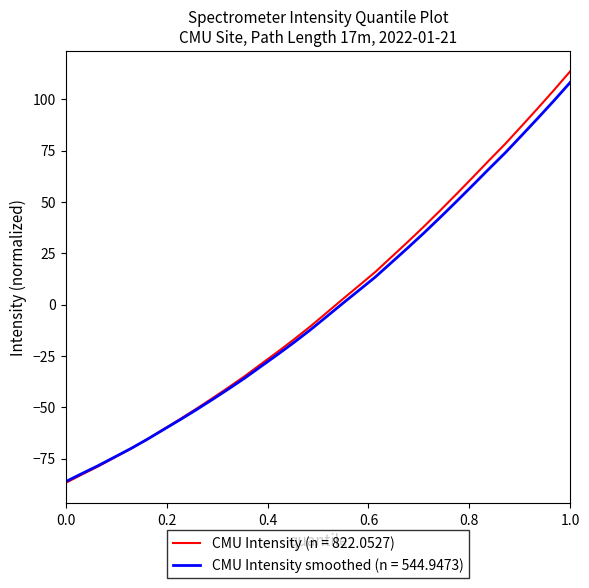

Which series has the widest spread of values?

CMU Intensity (n = 822.0527)